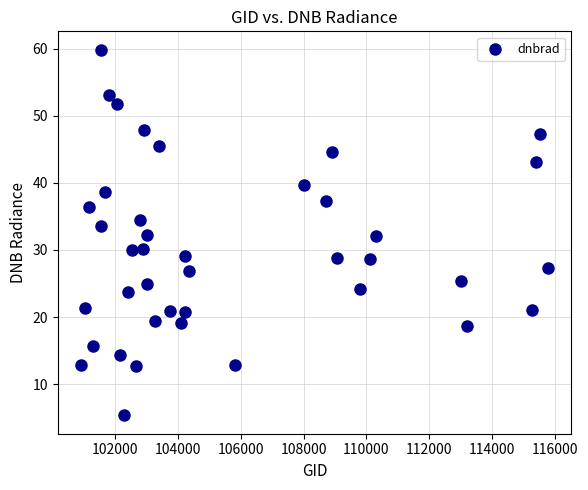

What is the range of X values (max minus min)?

14834.0